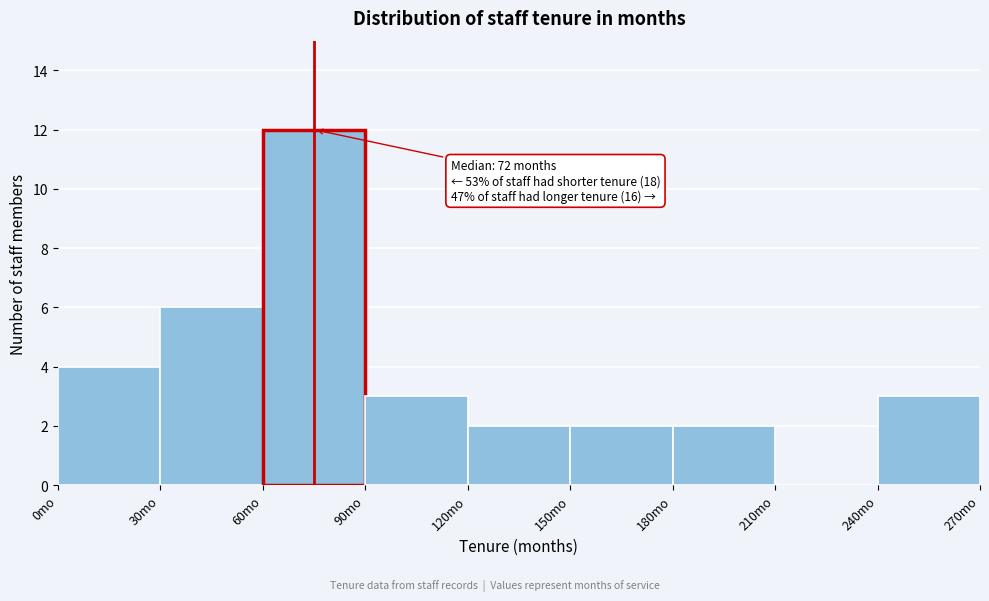

Over which range of the x-axis is the bar tallest?

60 to 90